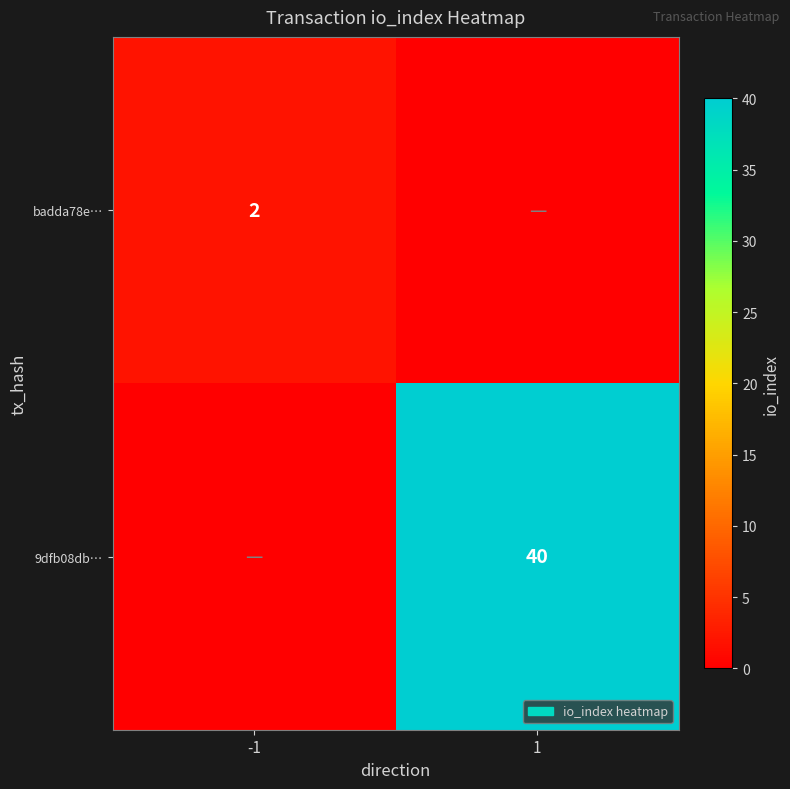

True or false: 9dfb08db… has a value of 40 at 1.

True